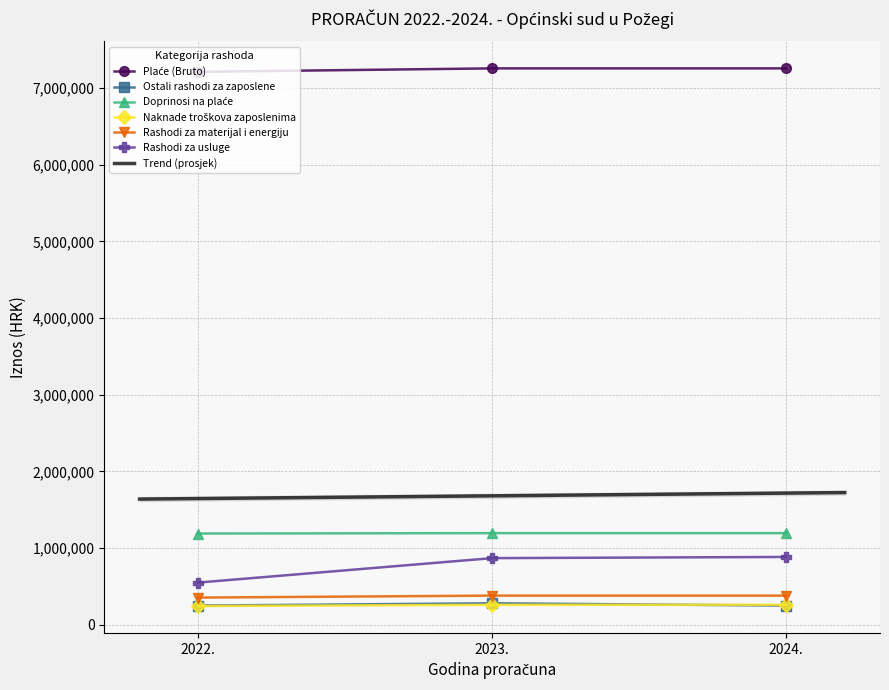

What is the spread (max minus min) of values at Naknade troškova zaposlenima?

16000